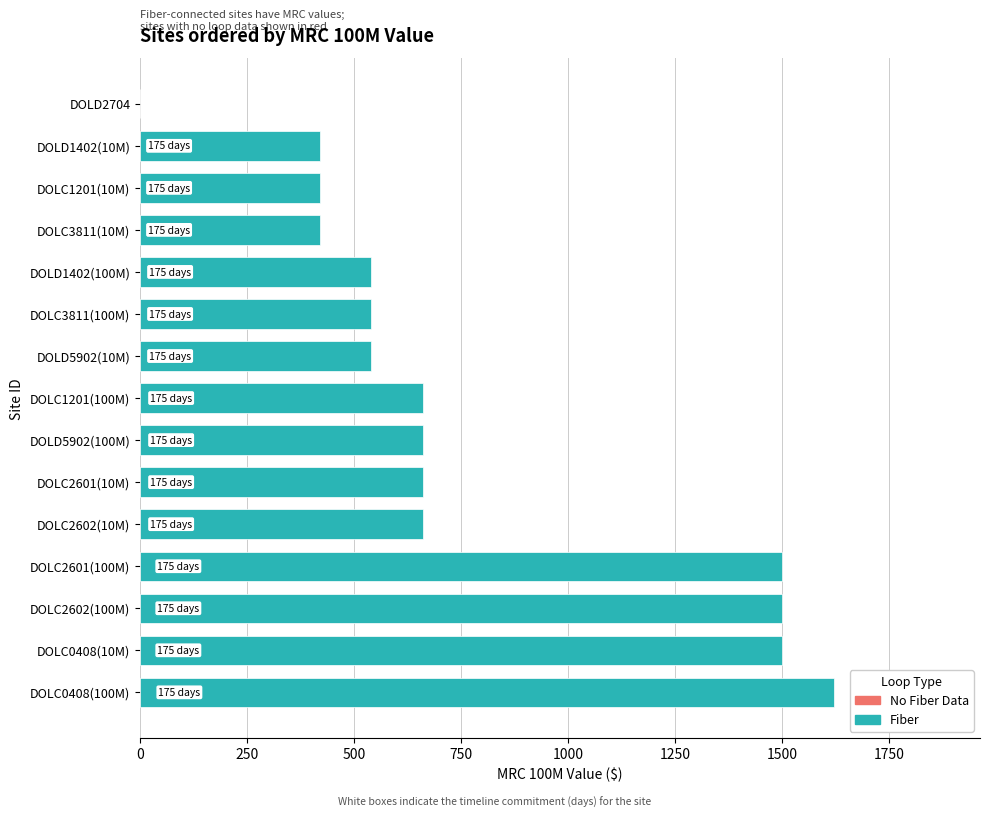

The value at DOLC2601(10M) is 438. True or false?

False